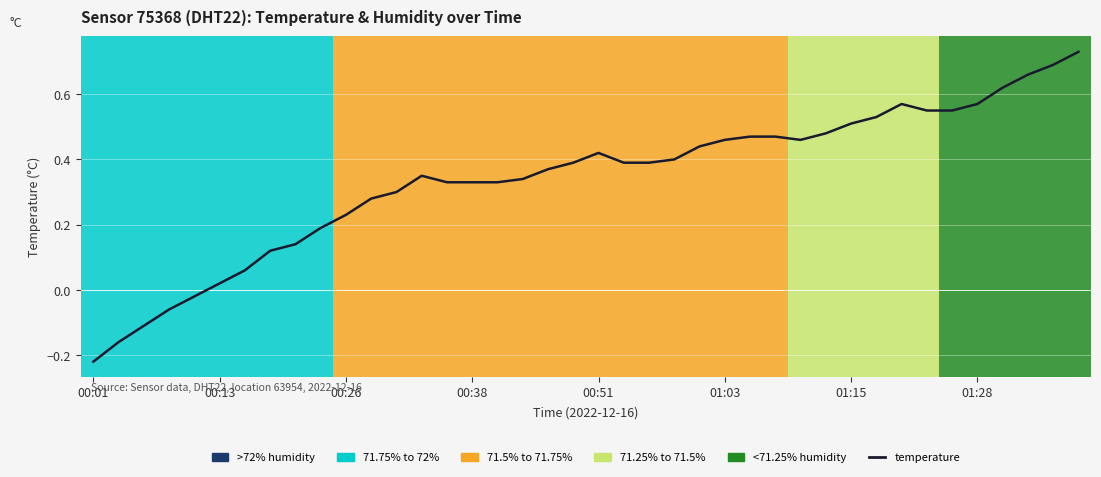

Which label corresponds to the smallest value in the chart?

00:01